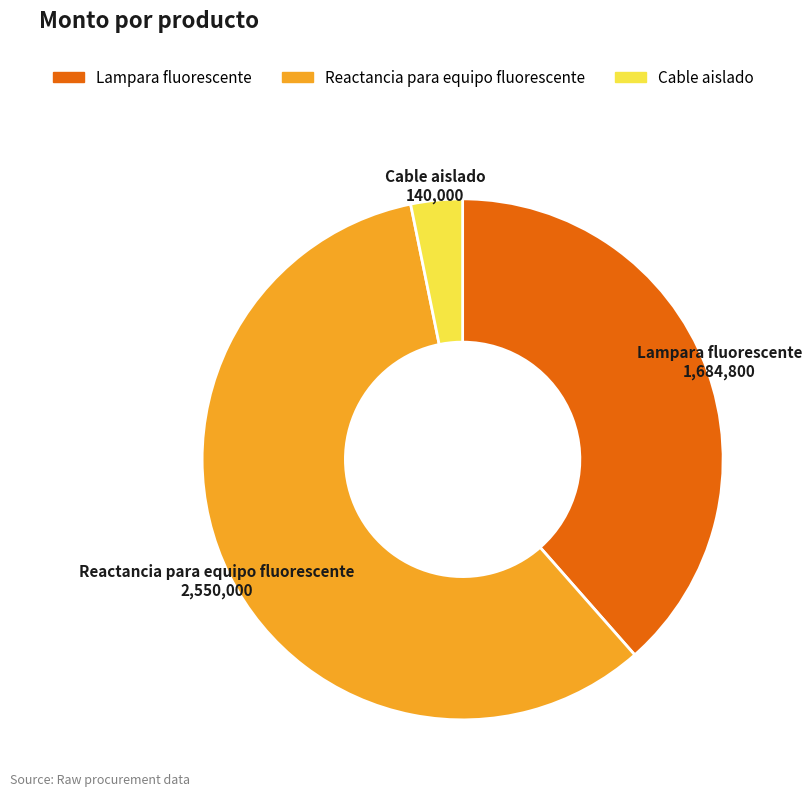

What is the smallest slice in the pie chart?

Cable aislado